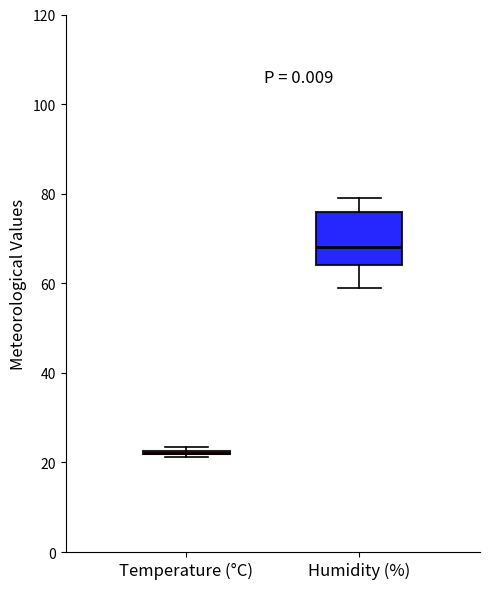

Comparing the boxes themselves (not the whiskers), which one is the tallest?

Humidity (%)